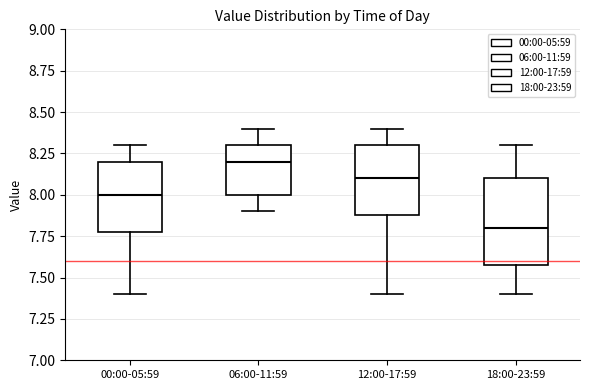

Where does the lower whisker of the box for 06:00-11:59 end on the y-axis? The values are not printed on the chart, so give them approximately, as read against the axis.

7.9